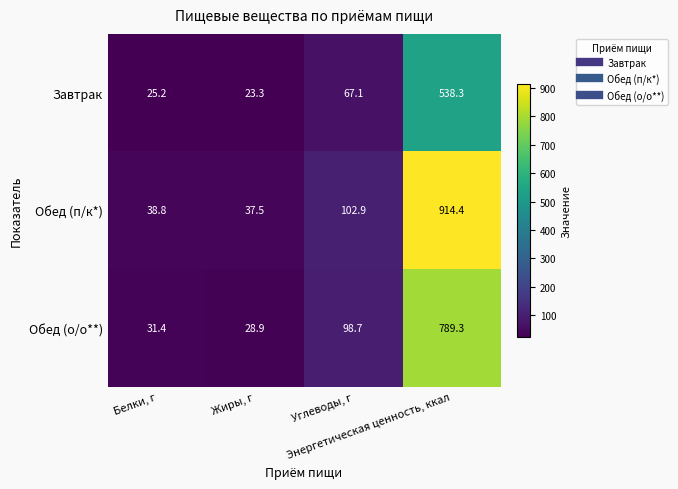

Rank the series by their average value, from highest to lowest.

Обед (п/к*), Обед (о/о**), Завтрак